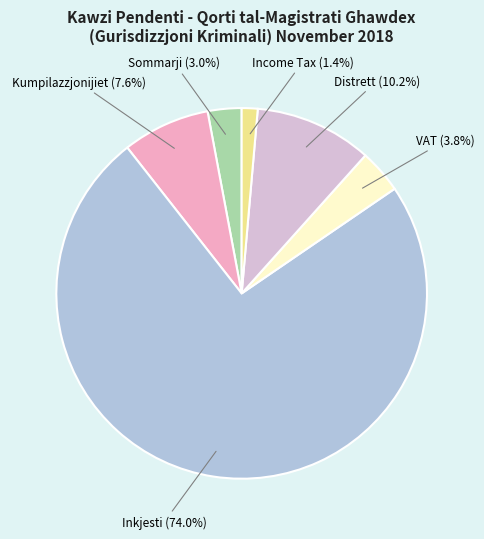

Between Sommarji and Kumpilazzjonijiet, which is larger?

Kumpilazzjonijiet